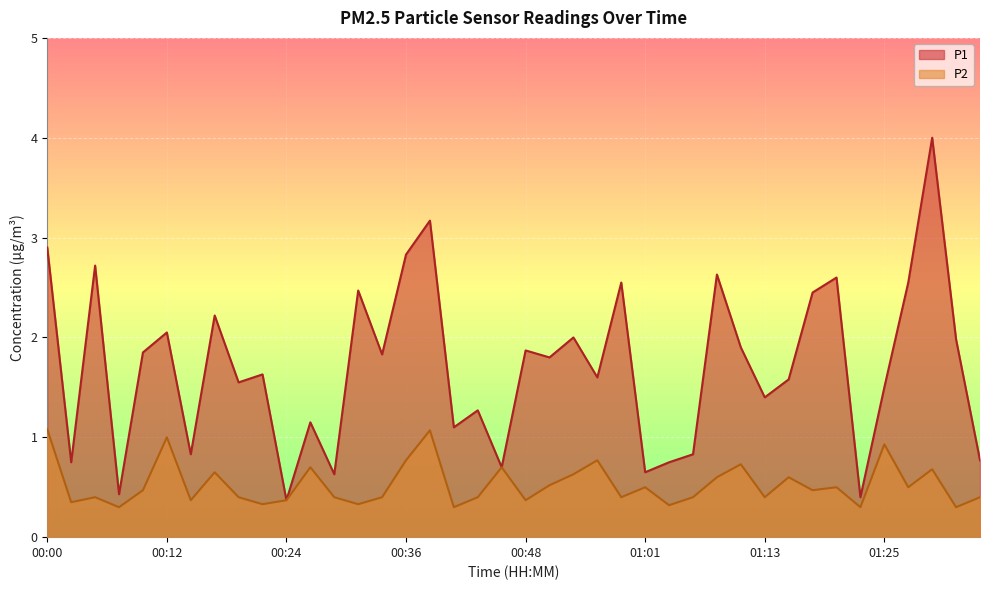

What is the sum of all P2 values?

21.1